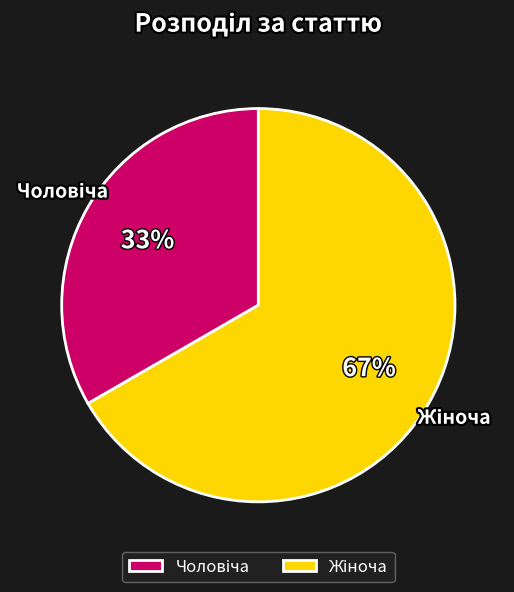

To the nearest percent, what is the average slice percentage?

50%